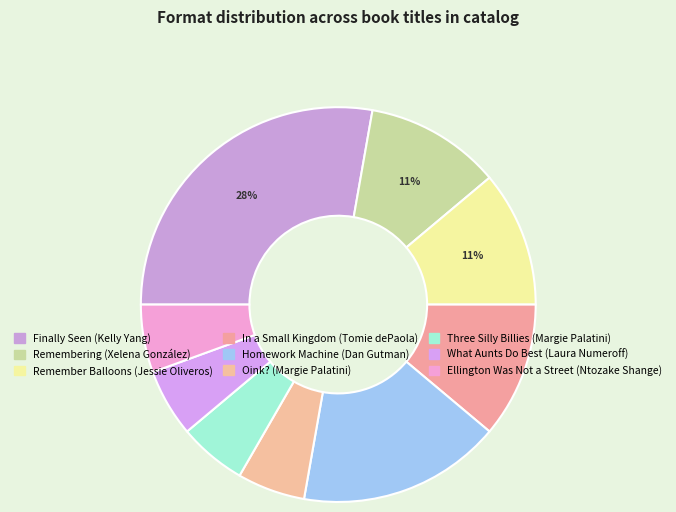

Is Remember Balloons (Jessie Oliveros) the majority of the pie?

No